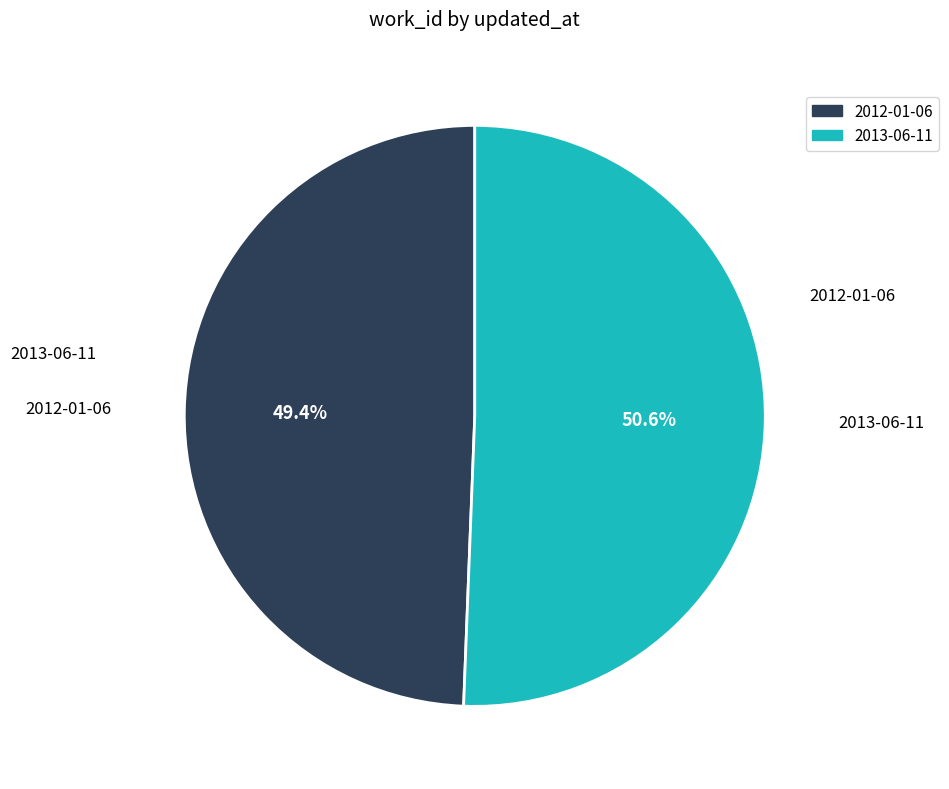

How much of the chart is everything except 2012-01-06?

50.6%